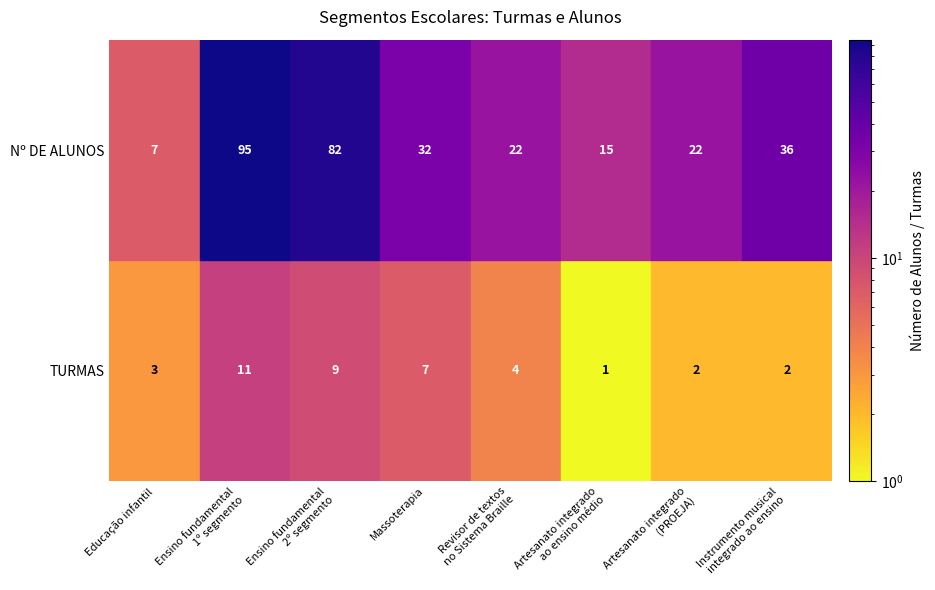

True or false: TURMAS has a value of 1 at 4.

False